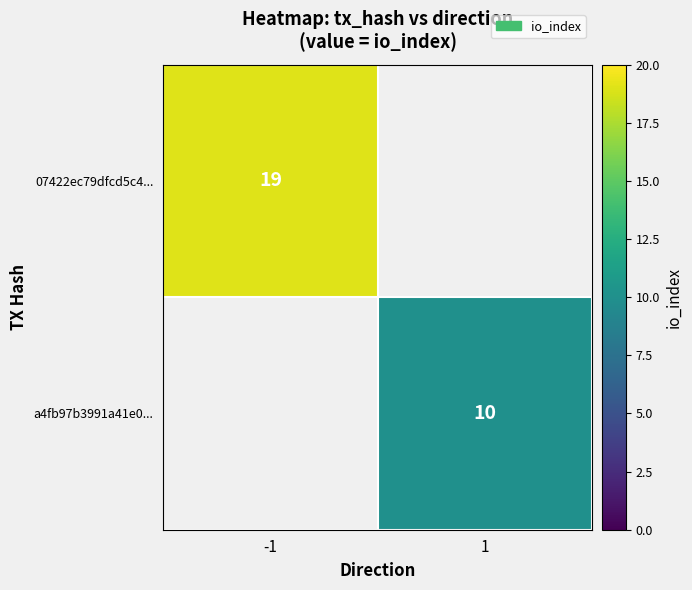

Is the value of 07422ec79dfcd5c4... at -1 greater than the value of a4fb97b3991a41e0... at 1?

Yes